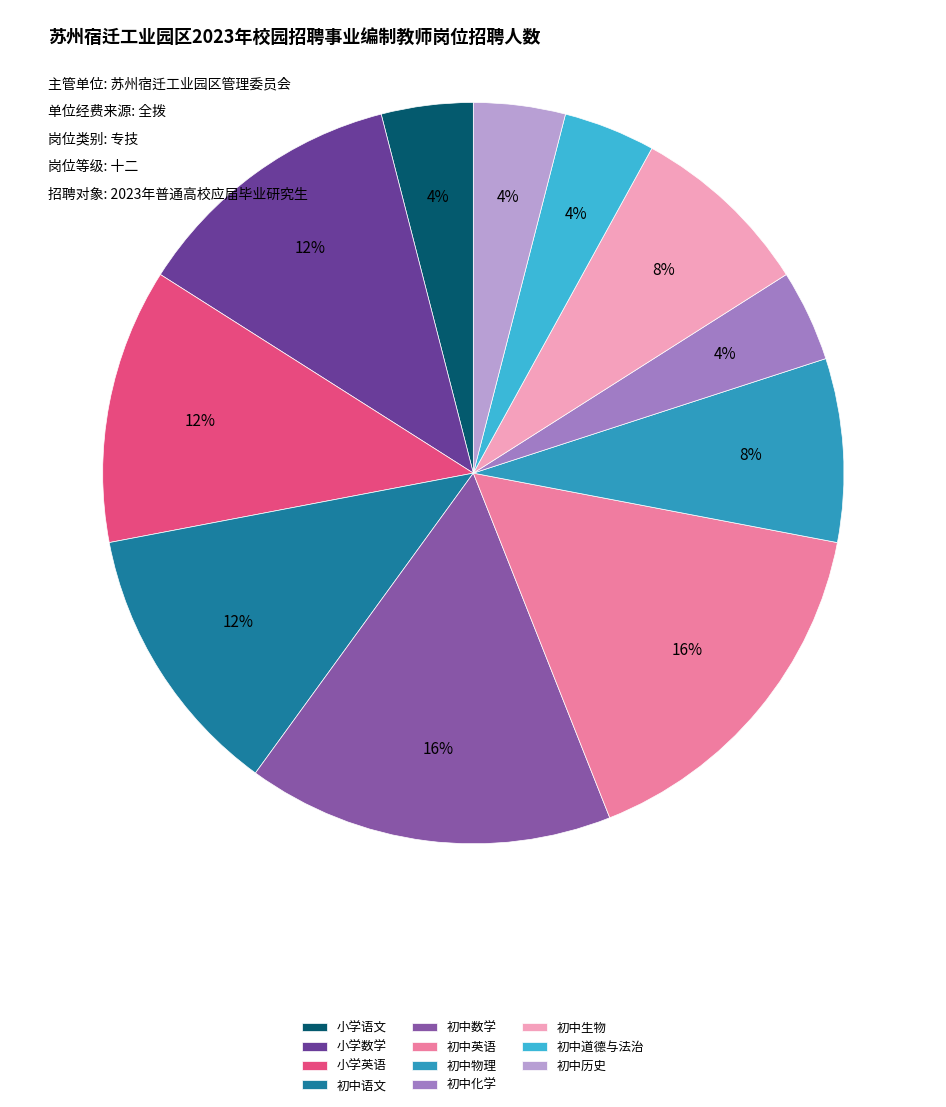

What is the largest slice in the pie chart?

初中数学